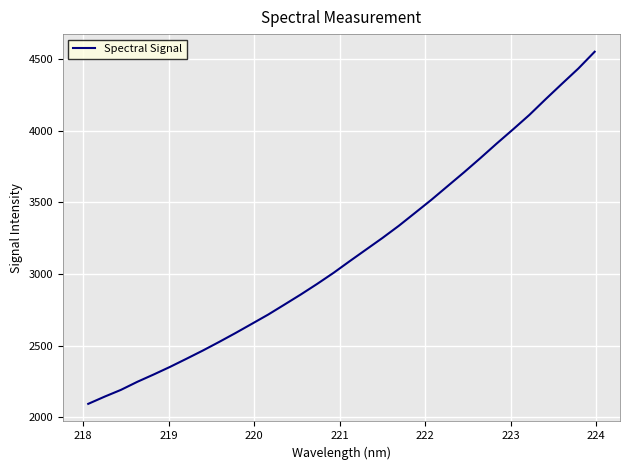

What is the difference between the maximum and minimum values?

2456.4